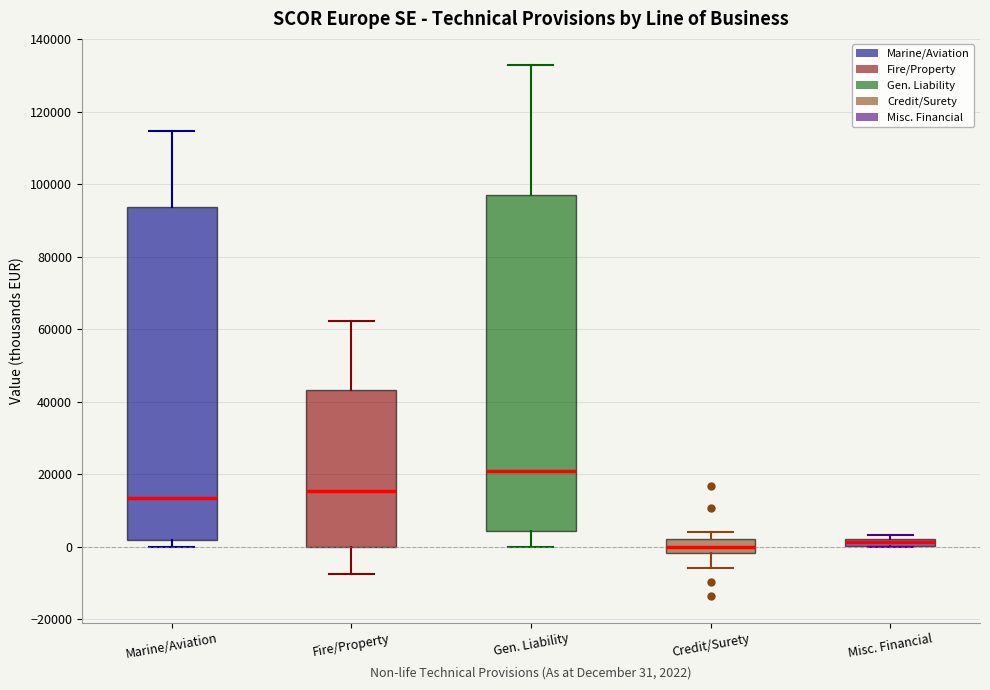

Where does the median line of the box for Credit/Surety sit on the y-axis? The values are not printed on the chart, so give them approximately, as read against the axis.

0